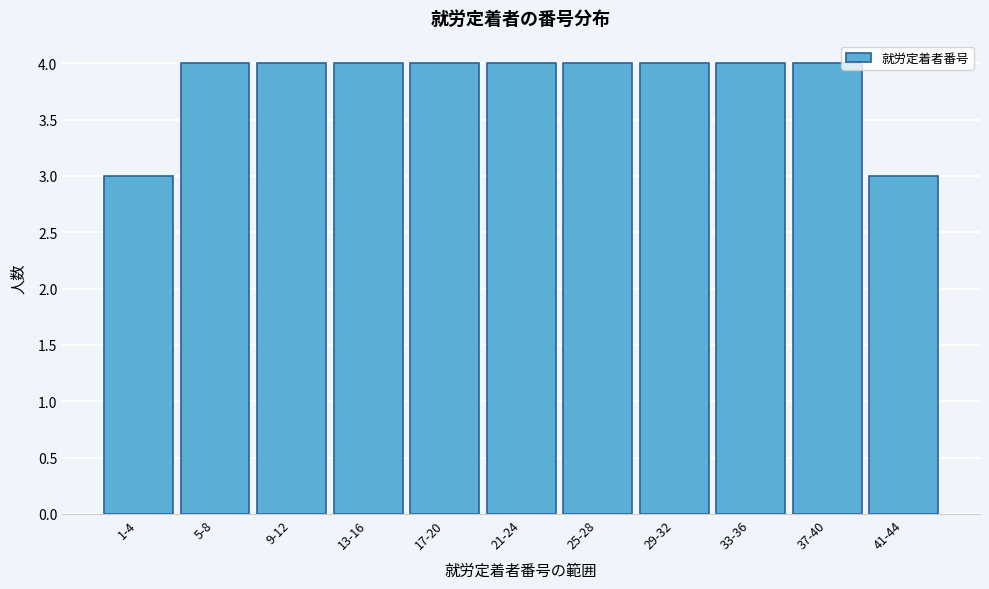

Reading left to right, transcribe all the data shown in this chart.

3	4	4	4	4	4	4	4	4	4	3